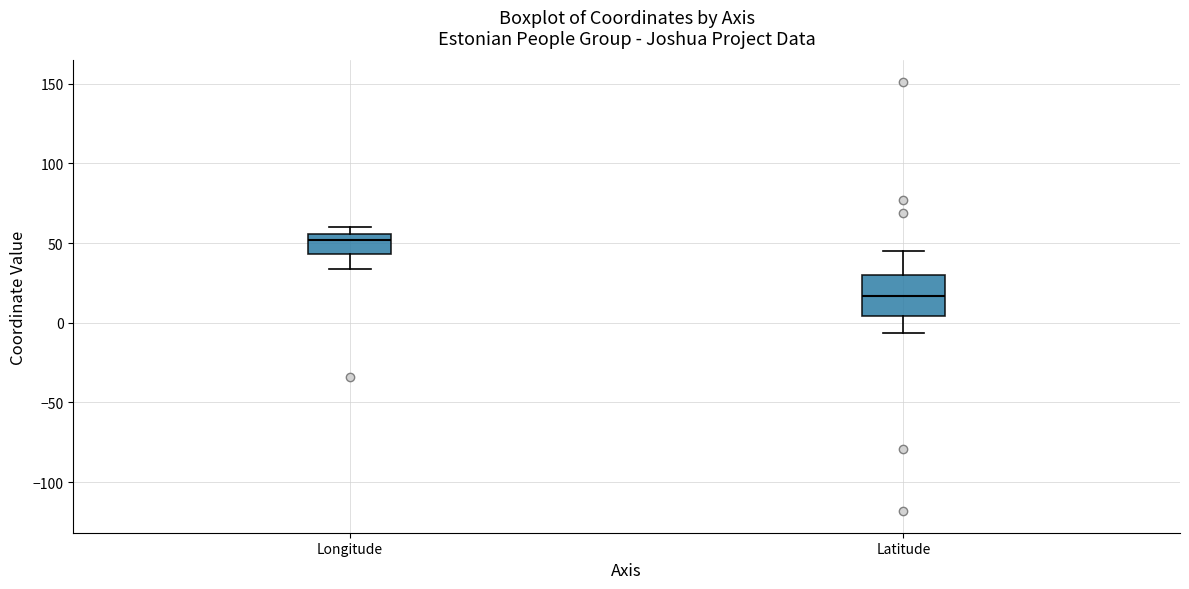

Which box's median line is the highest?

Longitude